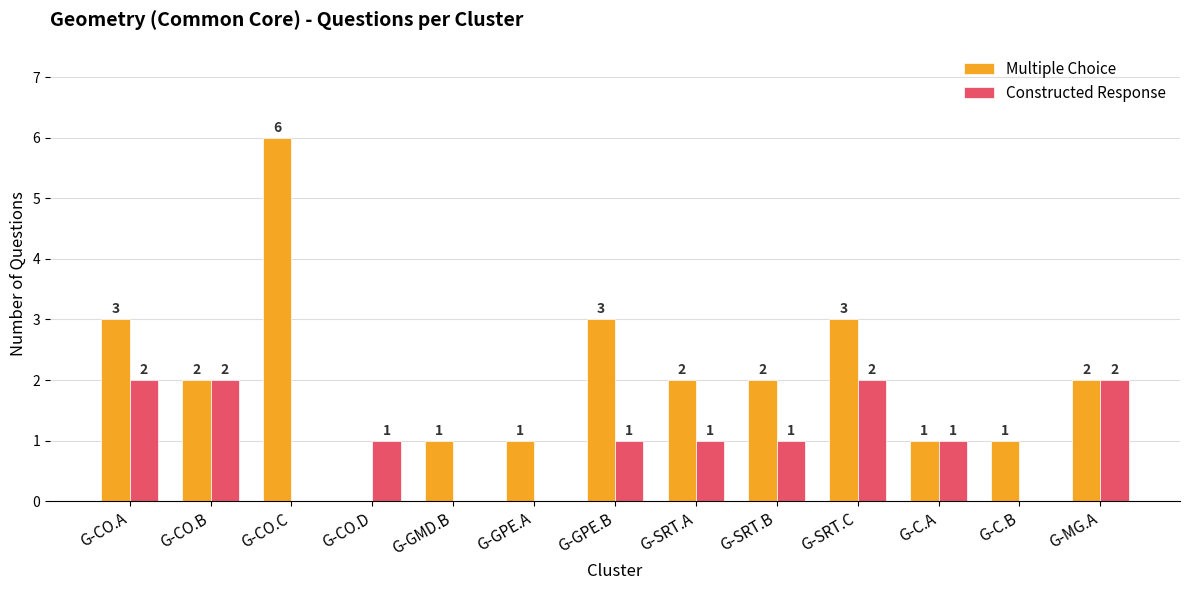

True or false: Multiple Choice has a value of 0 at G-GMD.B.

False